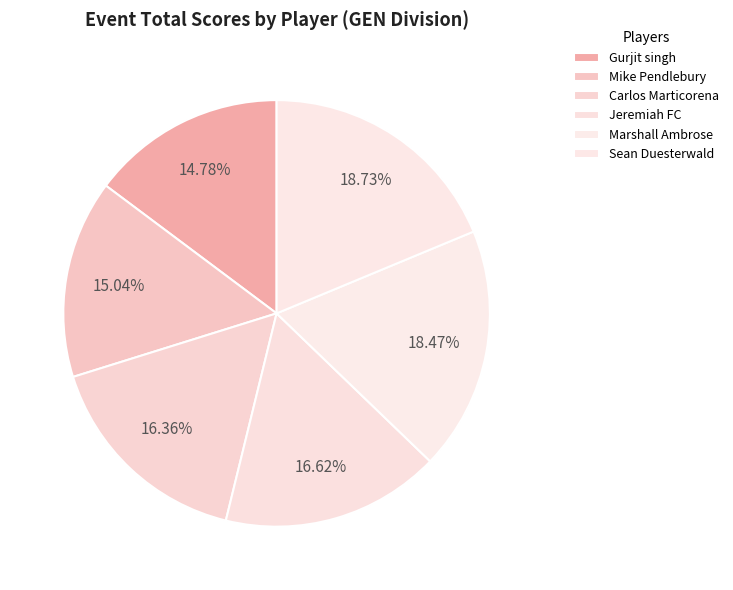

How many segments does this pie chart have?

6